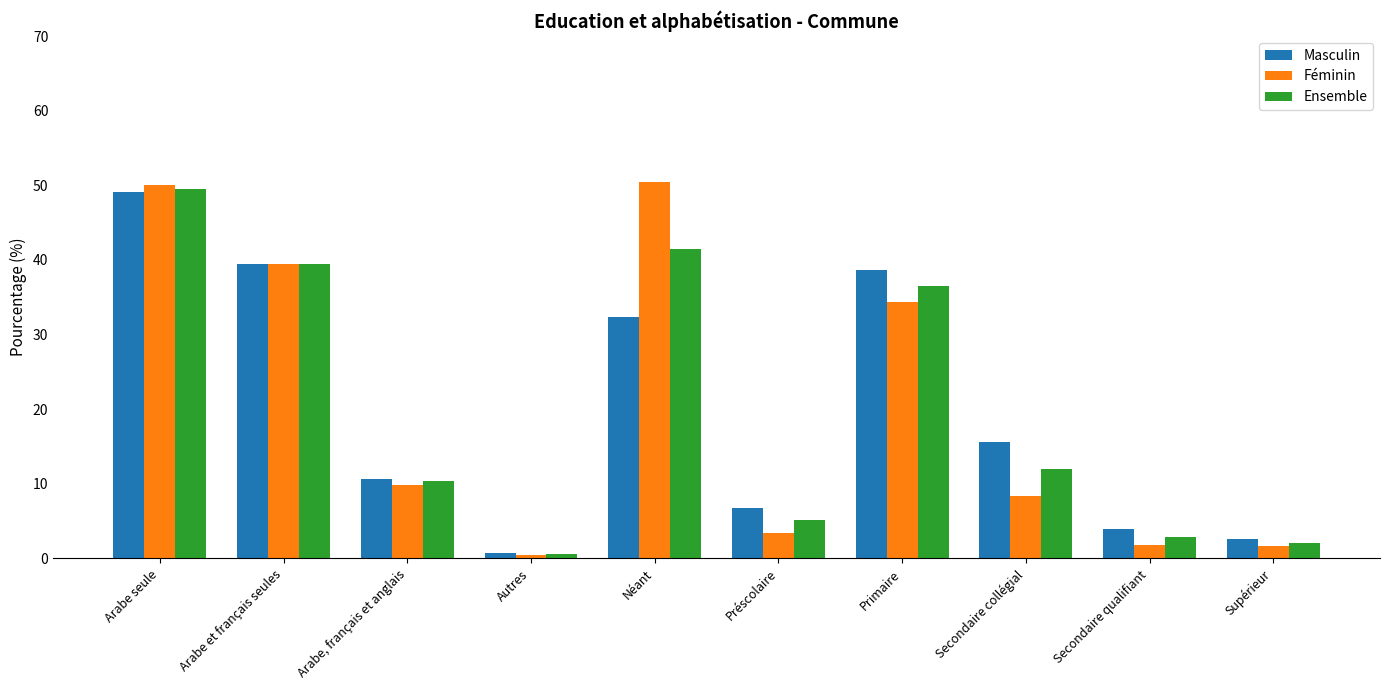

Does the chart contain stacked bars?

No